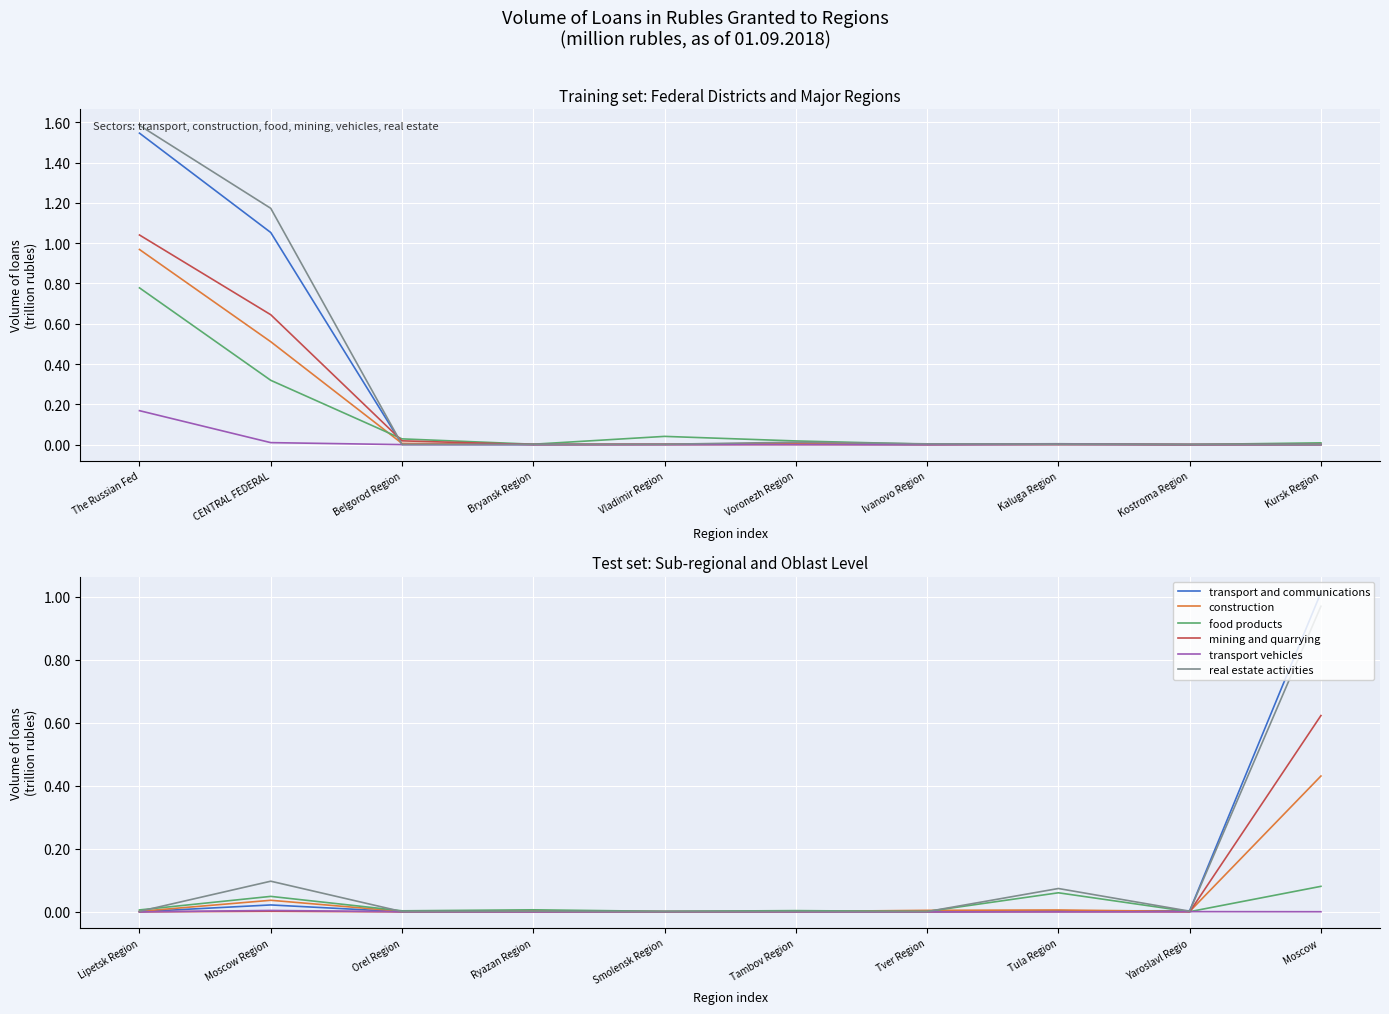

Which has a higher value, Tver Region or Yaroslavl Regio?

Yaroslavl Regio